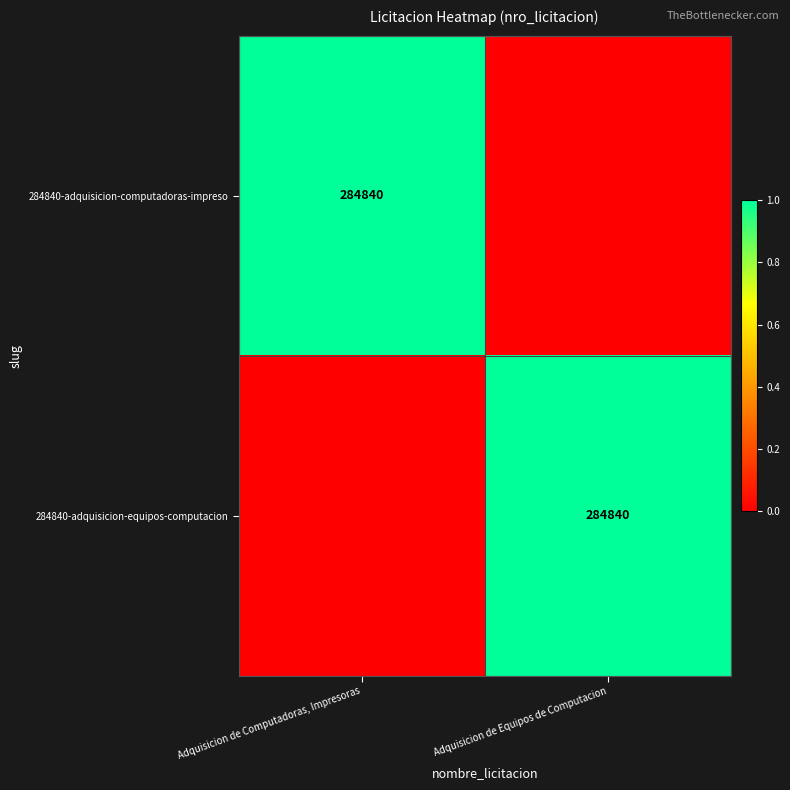

The 284840-adquisicion-computadoras-impreso series shows 284840 at Adquisicion de Computadoras, Impresoras. True or false?

True